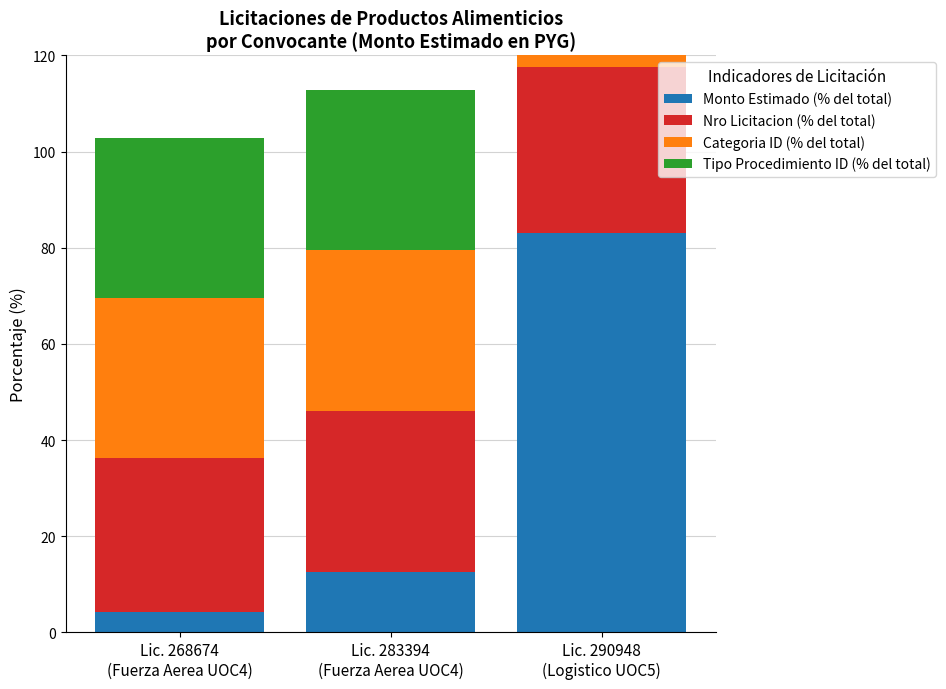

How many distinct data groups are displayed?

4